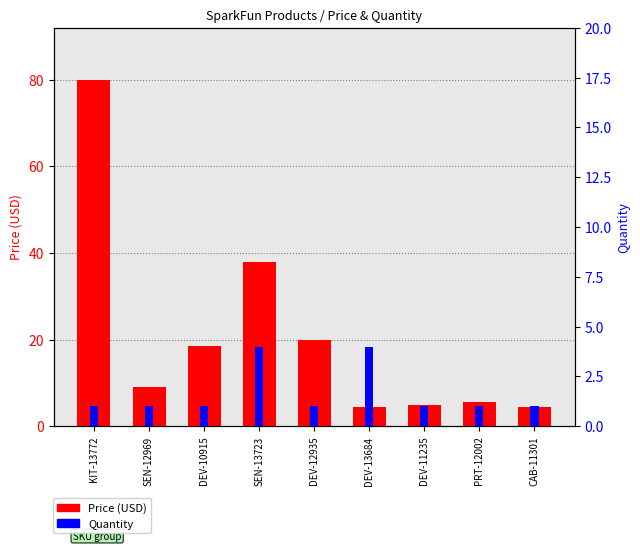

Rank the series by their maximum value, from highest to lowest.

Price (USD), Quantity